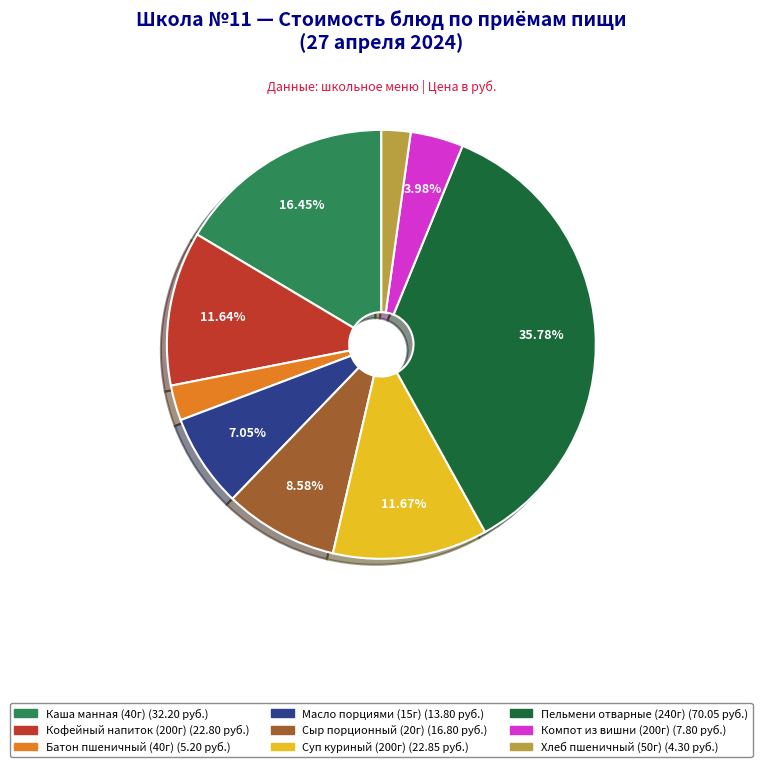

To the nearest percent, what is the average slice percentage?

11%